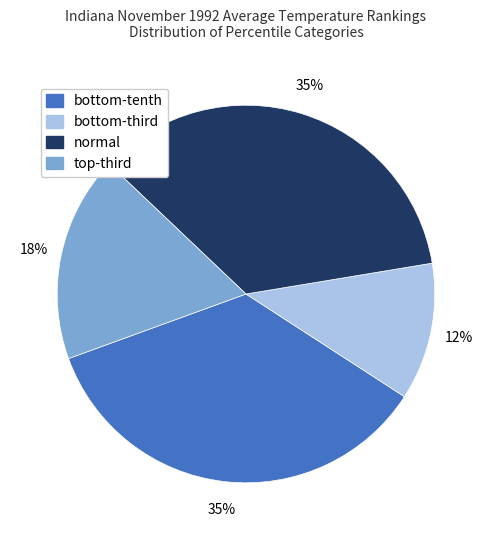

Is there a majority slice in this chart?

No